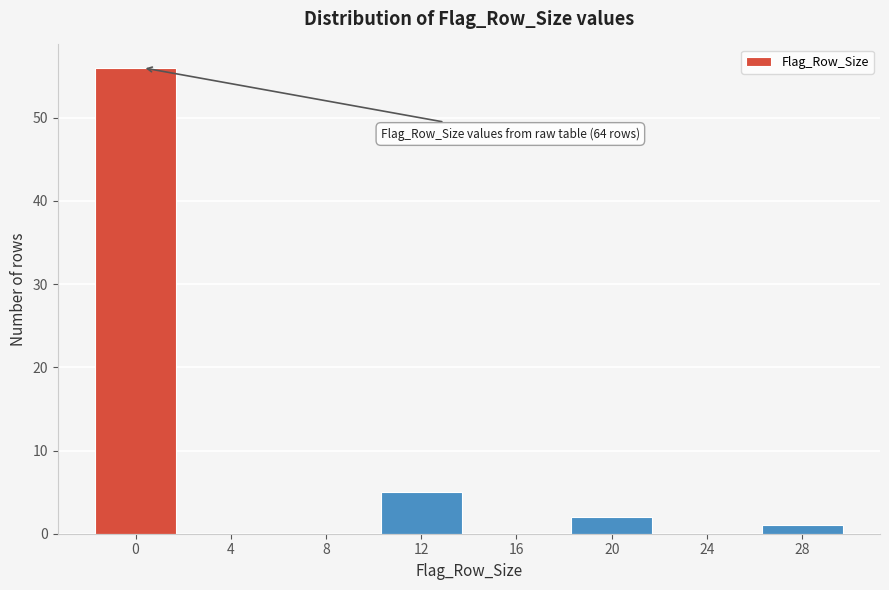

Reading right to left, extract all data points from this chart.

28=1	24=0	20=2	16=0	12=5	8=0	4=0	0=56